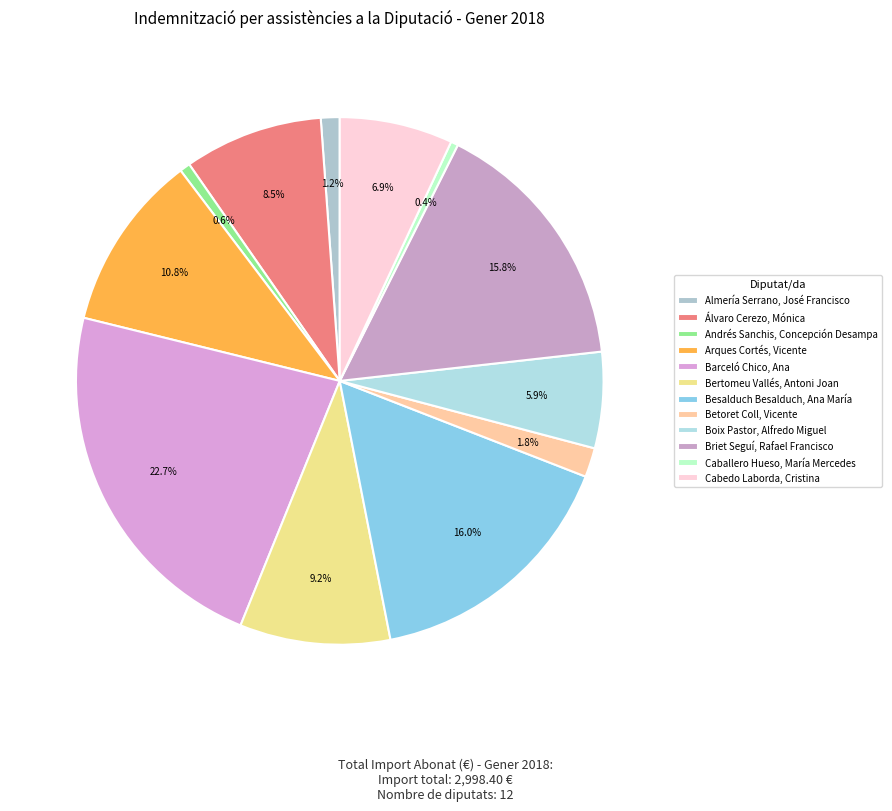

To the nearest percent, what is the difference between the largest and smallest slice percentages?

22%